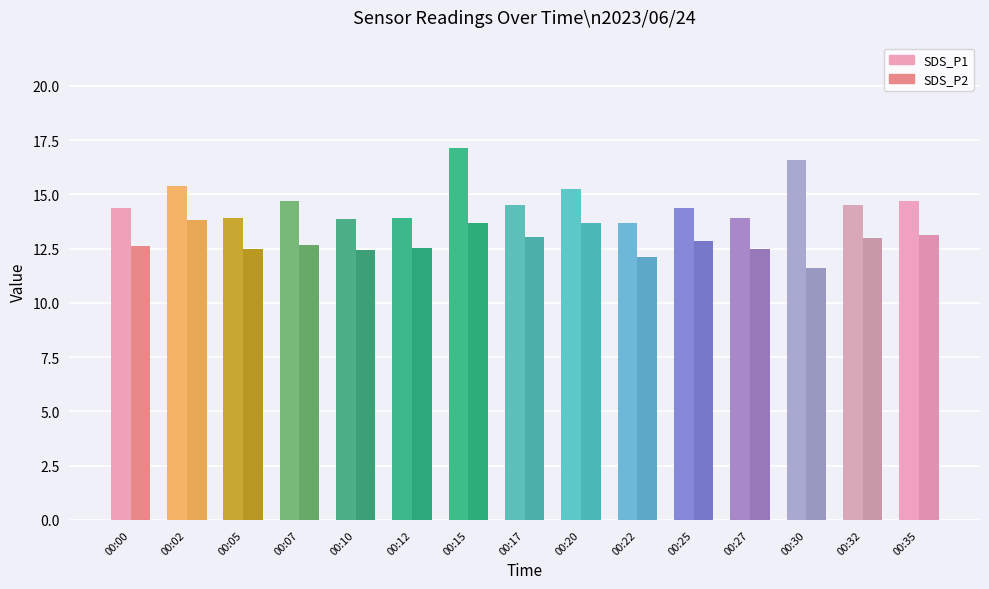

Rank the series at 00:07 from highest to lowest value.

SDS_P1, SDS_P2